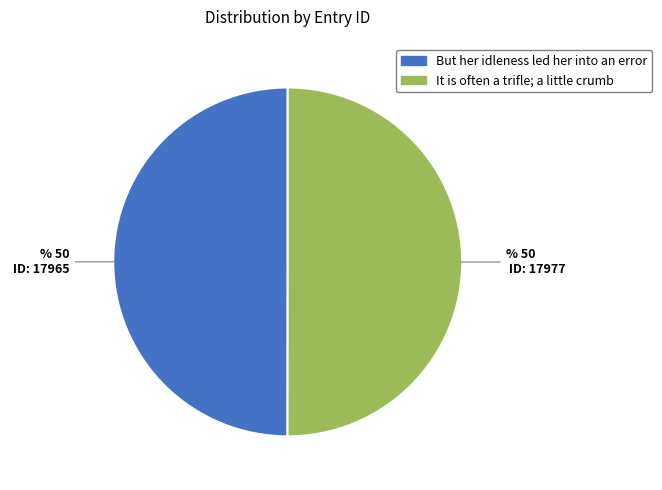

The It is often a trifle; a little crumb slice represents 50% of the pie. True or false?

True